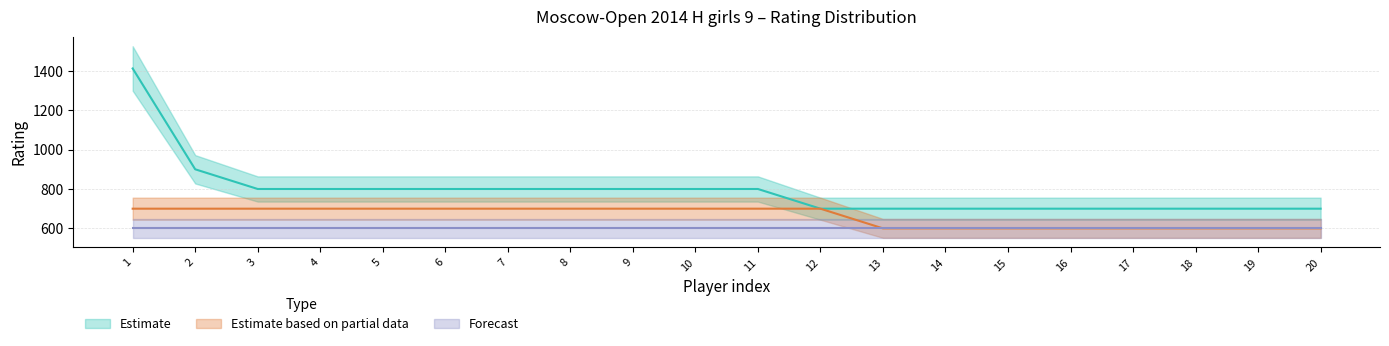

What is the difference between the second highest and minimum values in the Estimate series?

200